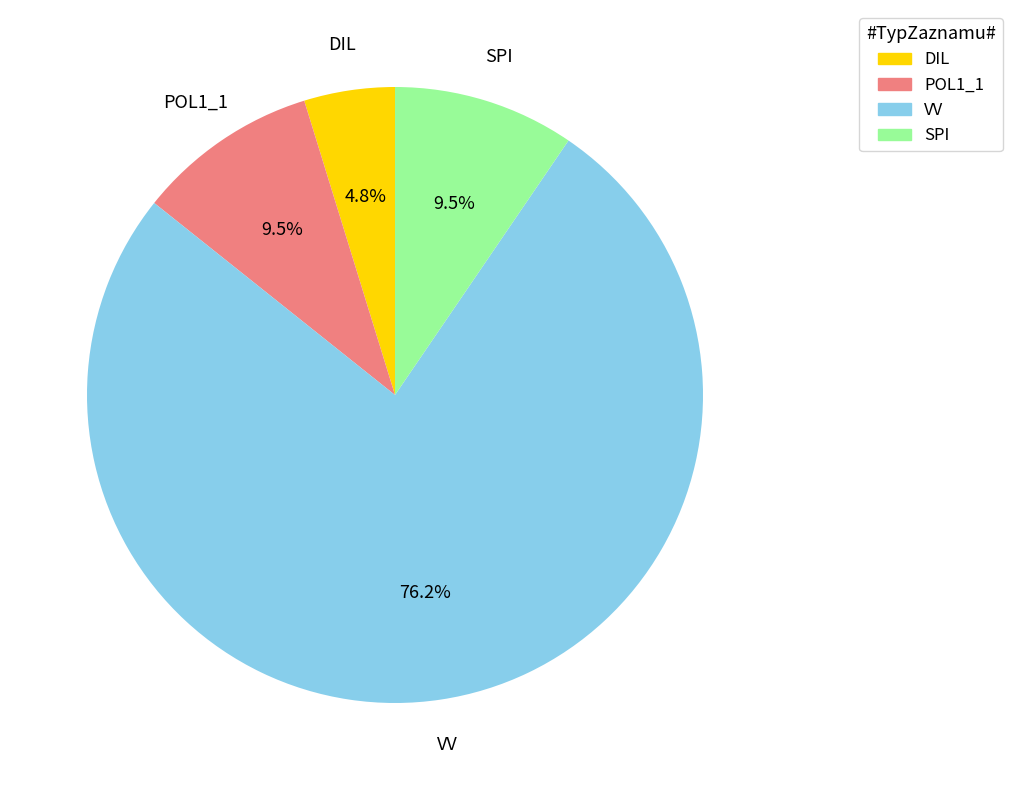

Does any single category account for the majority?

Yes